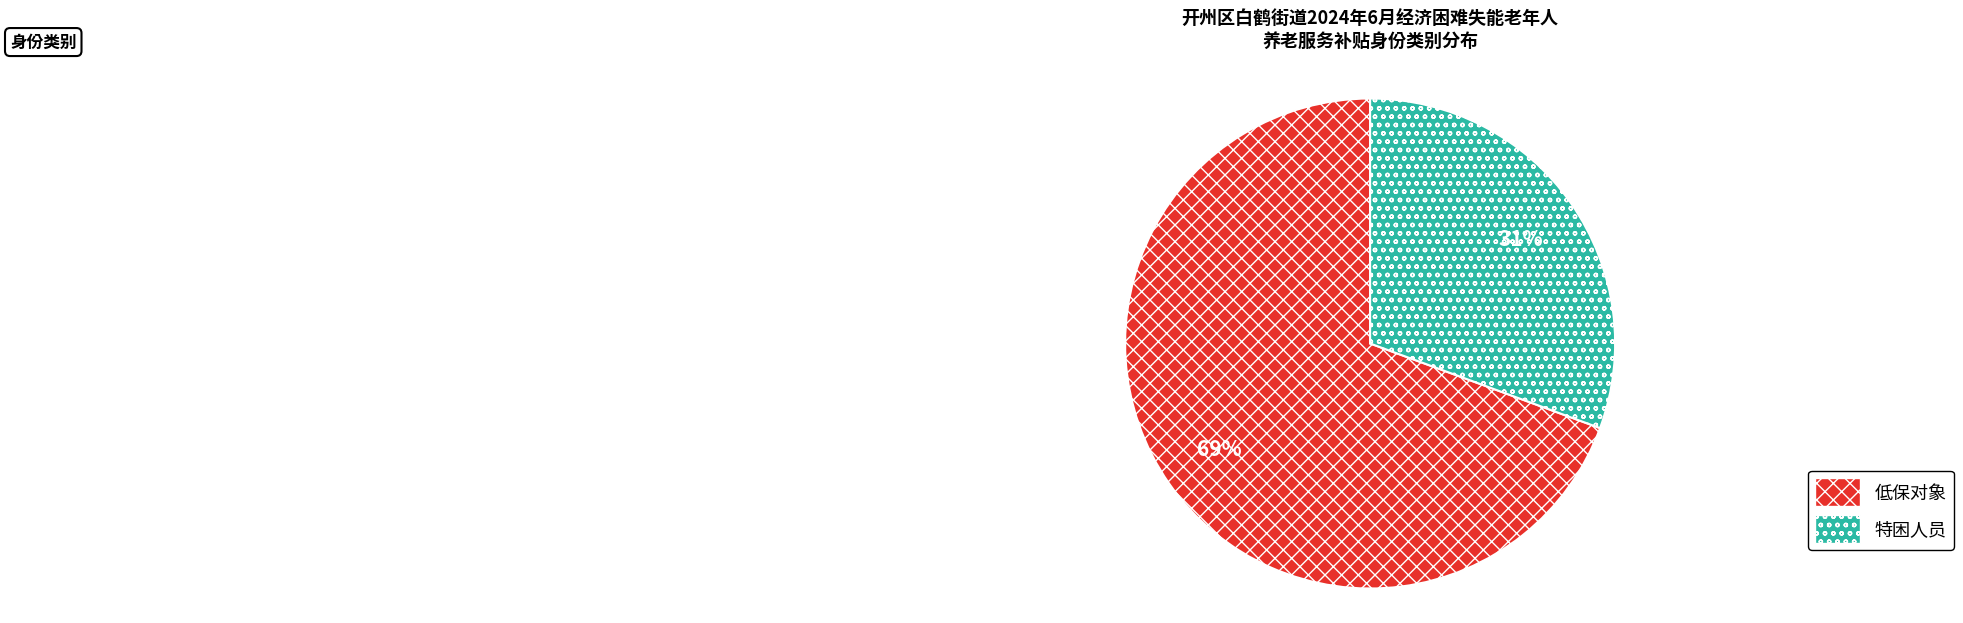

Is there a majority slice in this chart?

Yes